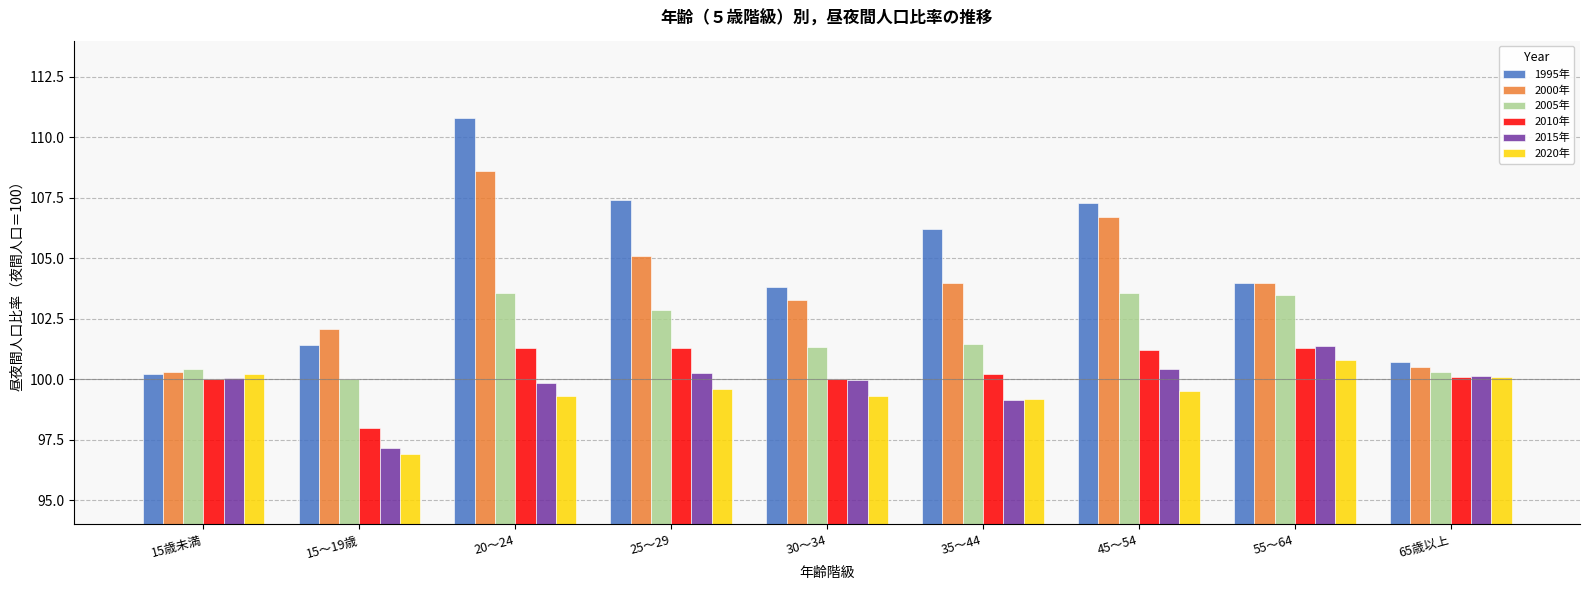

What is the difference between the 2010年 values at 65歳以上 and 20～24?

1.2